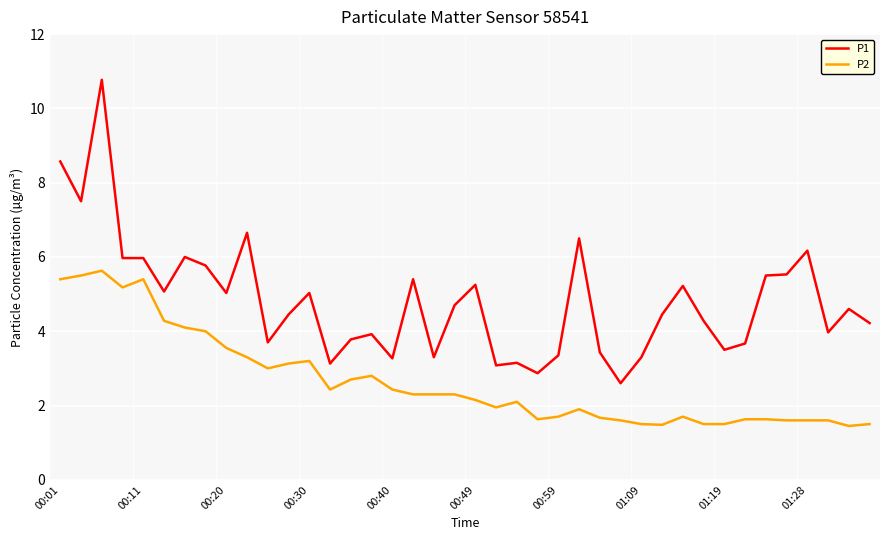

Rank the series by their maximum value, from highest to lowest.

P1, P2